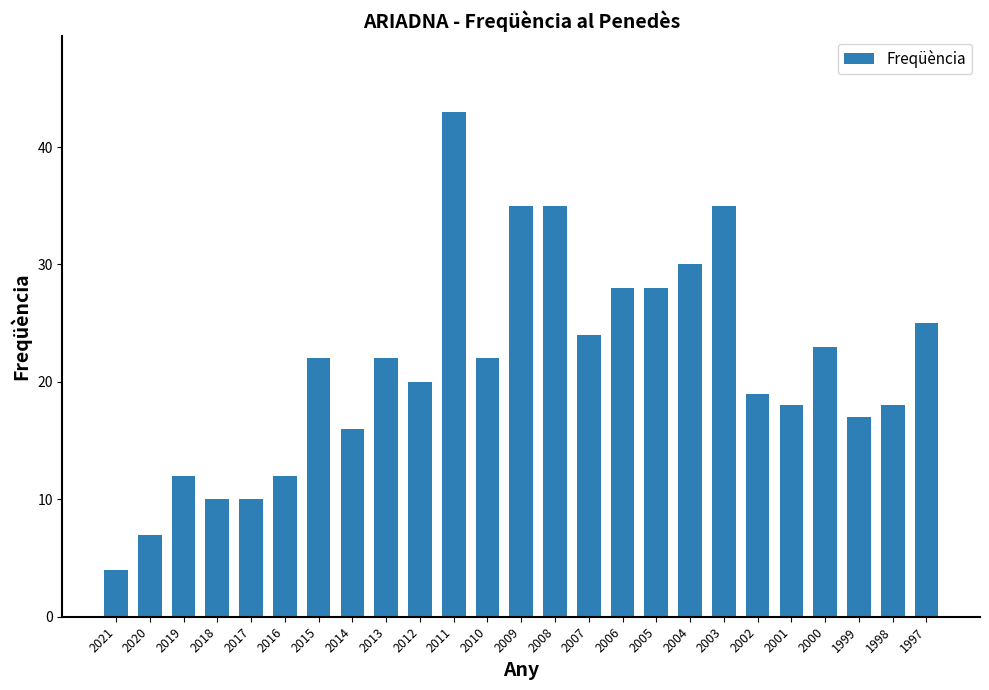

What is the change in value from 2011 to 2005?

-15